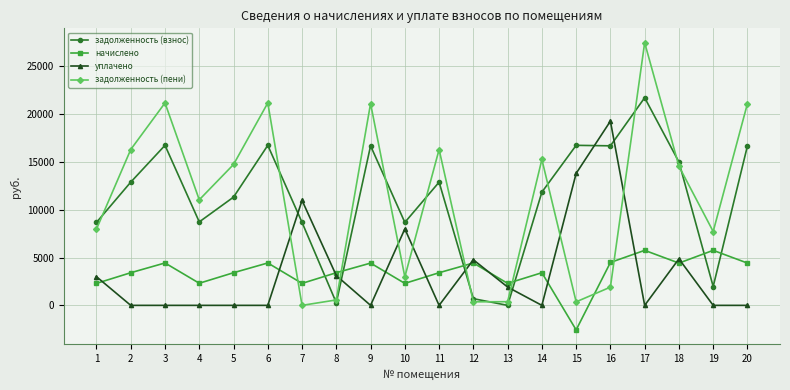

What is the value of the задолженность (пени) point at the 18th from the left?

14556.6